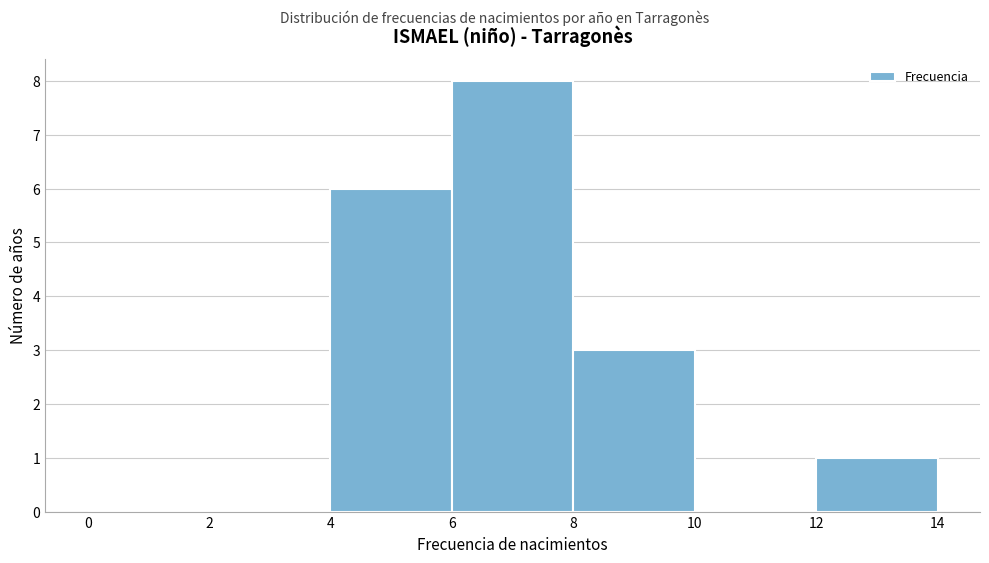

What is the height of the bar covering 8 to 10 on the x-axis? The values are not printed on the chart, so give them approximately, as read against the axis.

3